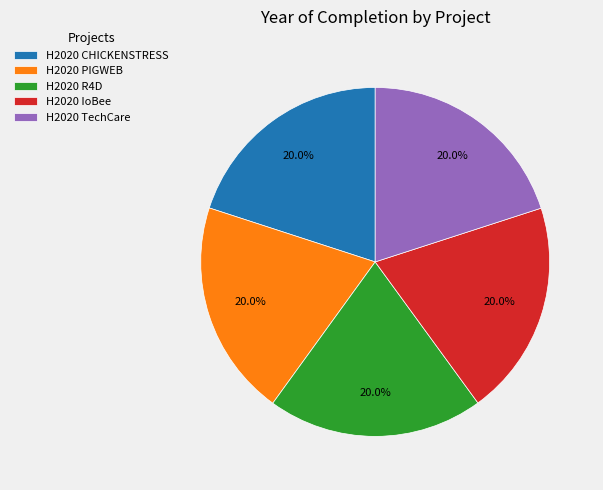

What percentage is NOT represented by H2020 CHICKENSTRESS?

80.0%